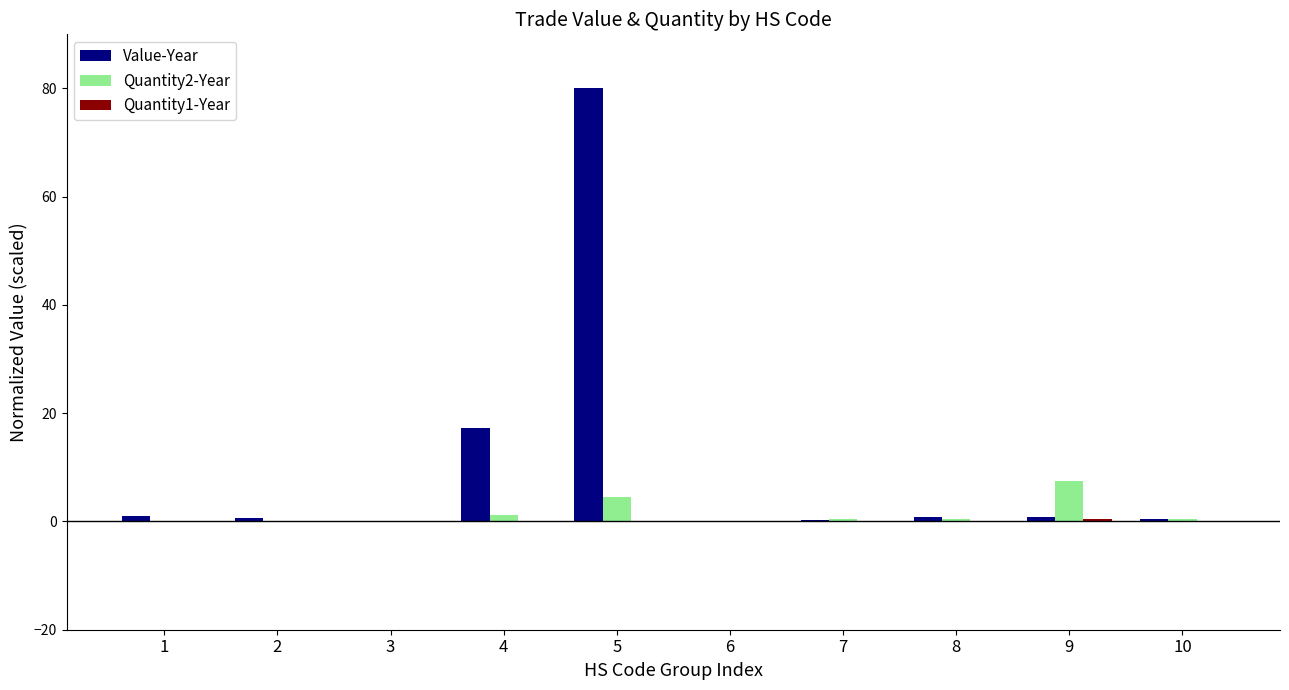

Which label corresponds to the largest value in the chart?

5